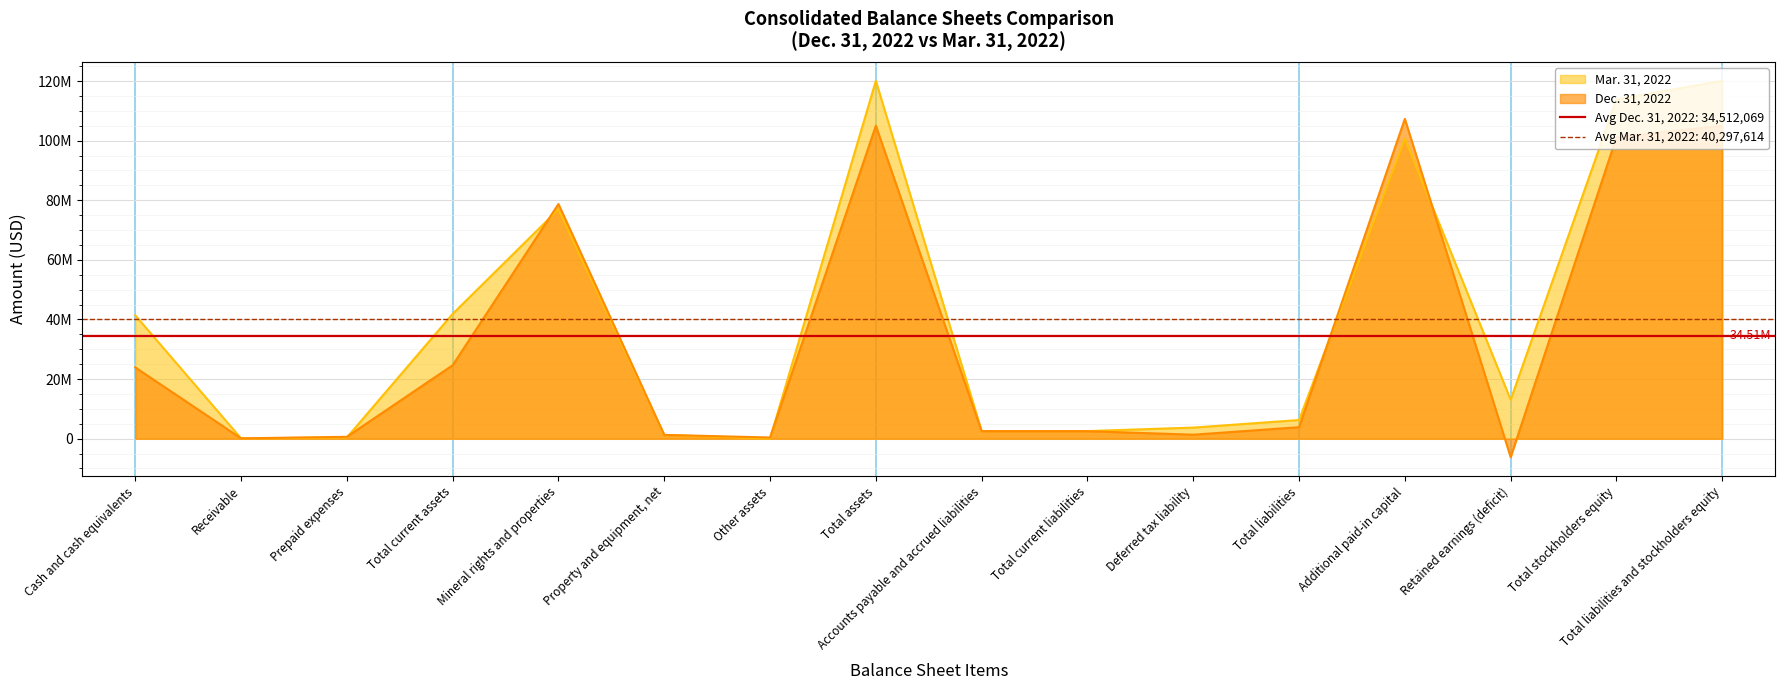

What is the average value of the Dec. 31, 2022 series?

34512069